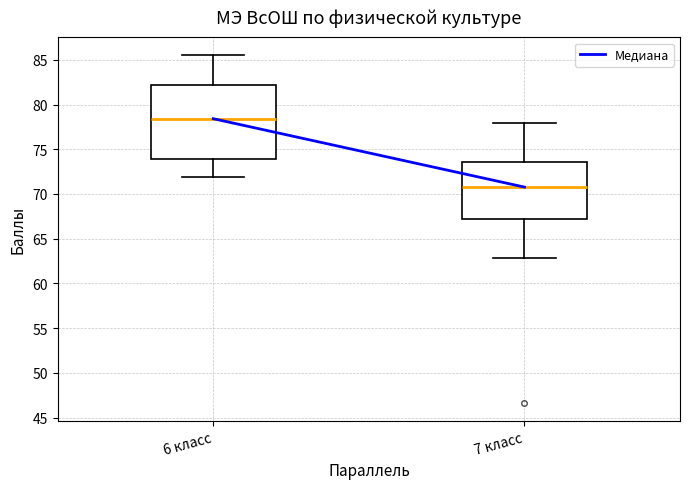

Which box's median line is the lowest?

7 класс